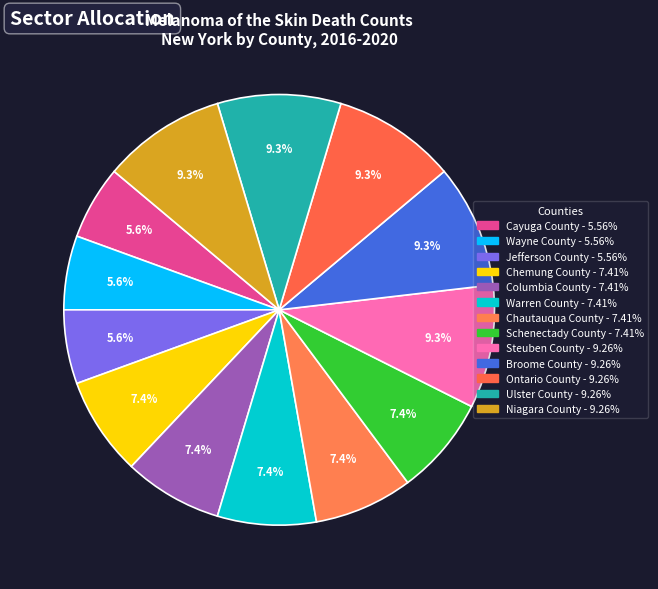

The Steuben County slice represents 9% of the pie. True or false?

True